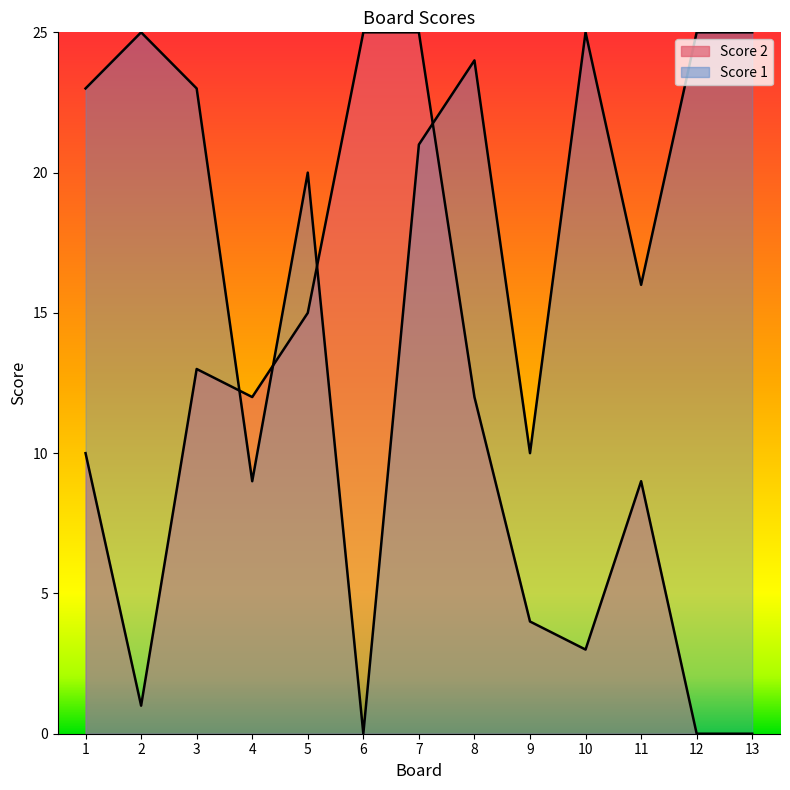

Does the chart display data point markers on the line(s)?

No